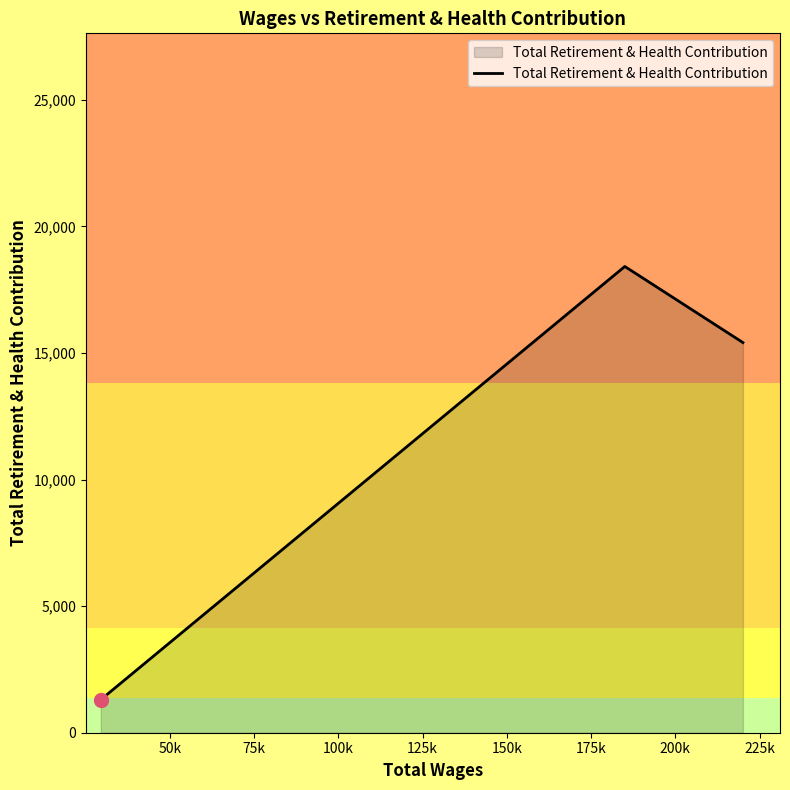

What is the difference between the maximum and minimum values?

17110.2